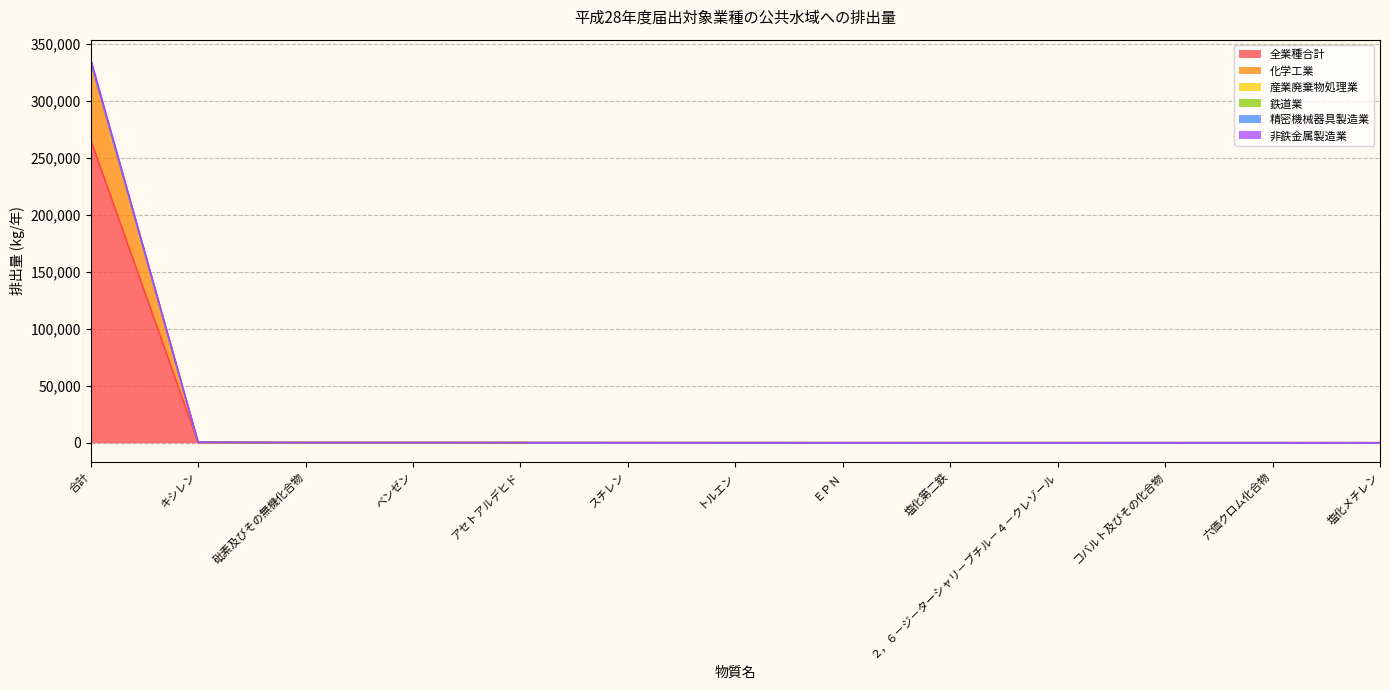

The 産業廃棄物処理業 series shows 32 at 塩化第二鉄. True or false?

False